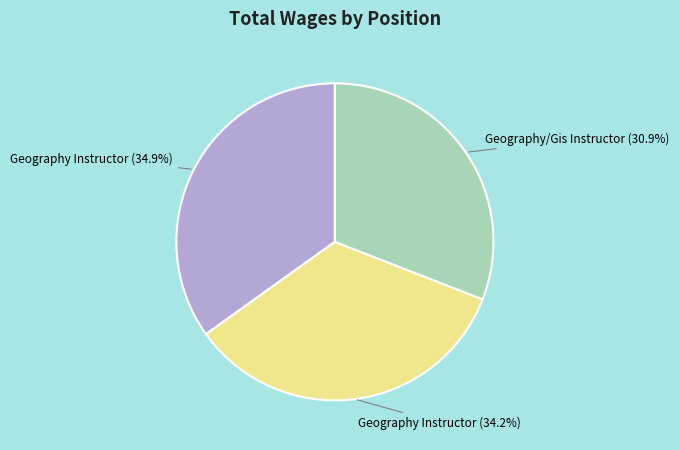

Does any single category account for the majority?

No